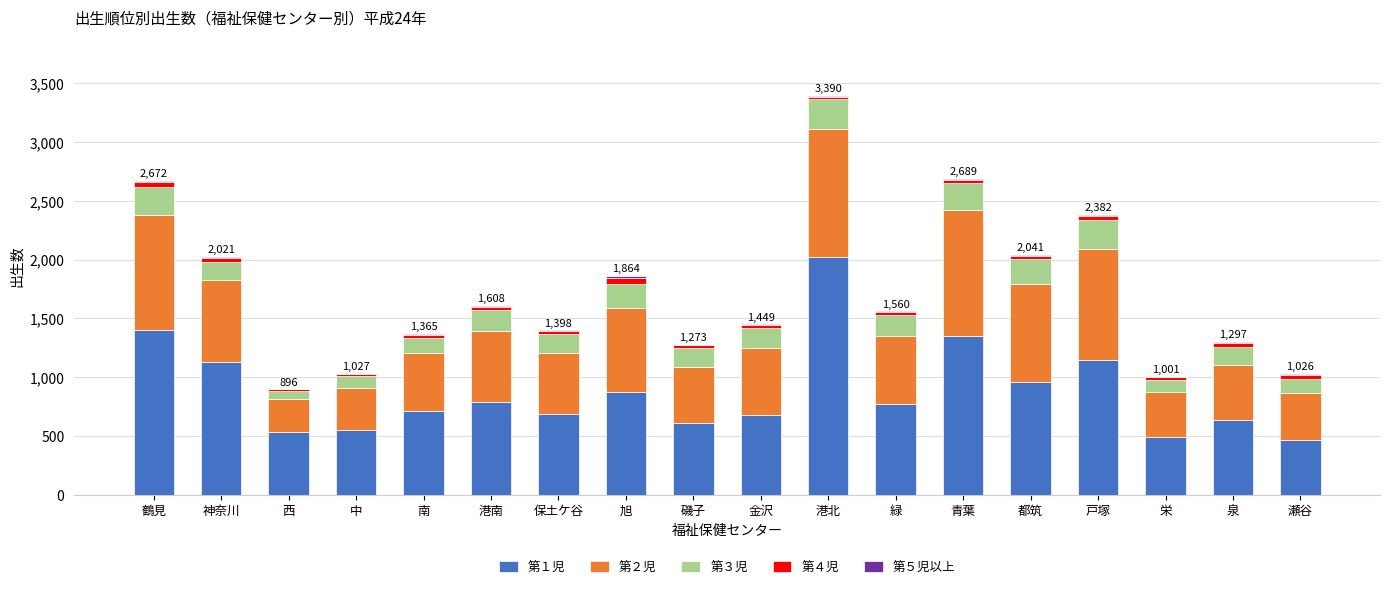

At which category is the sum across all series the highest?

港北